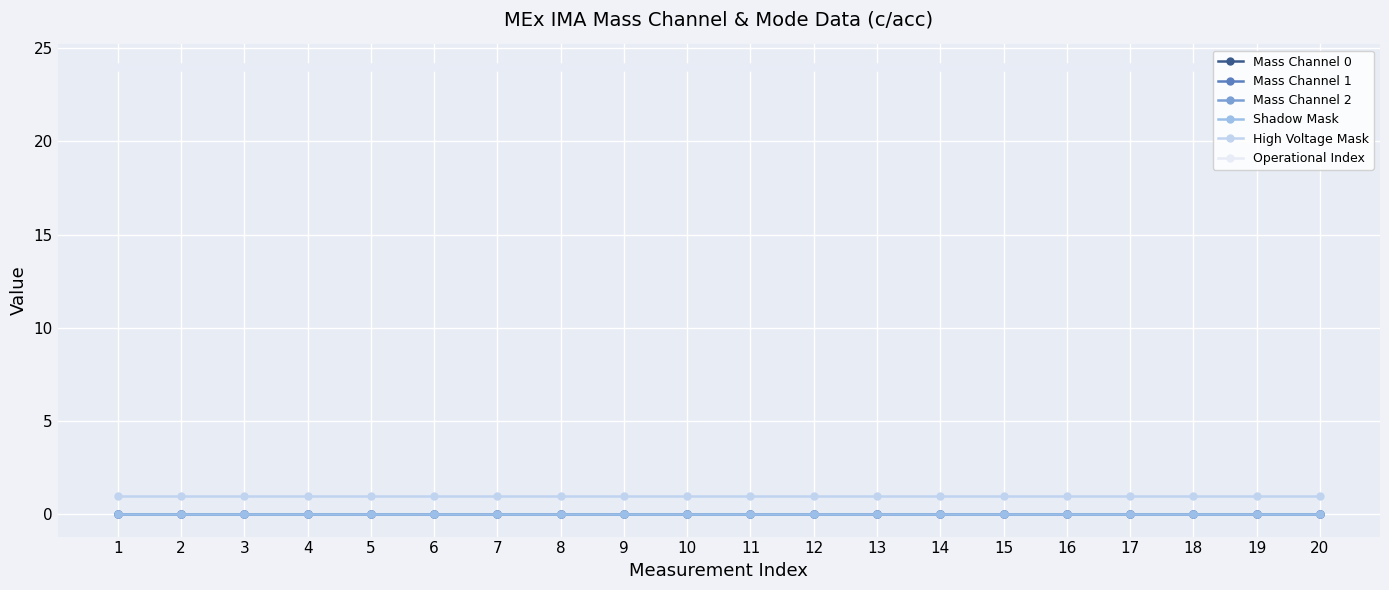

Where is Operational Index nearest to the value 24?

1